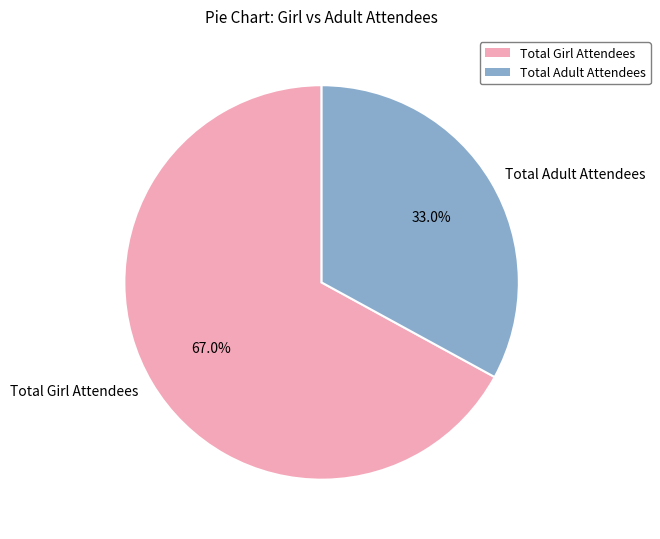

Approximately how many times larger is the value at Total Adult Attendees compared to Total Girl Attendees?

0.5